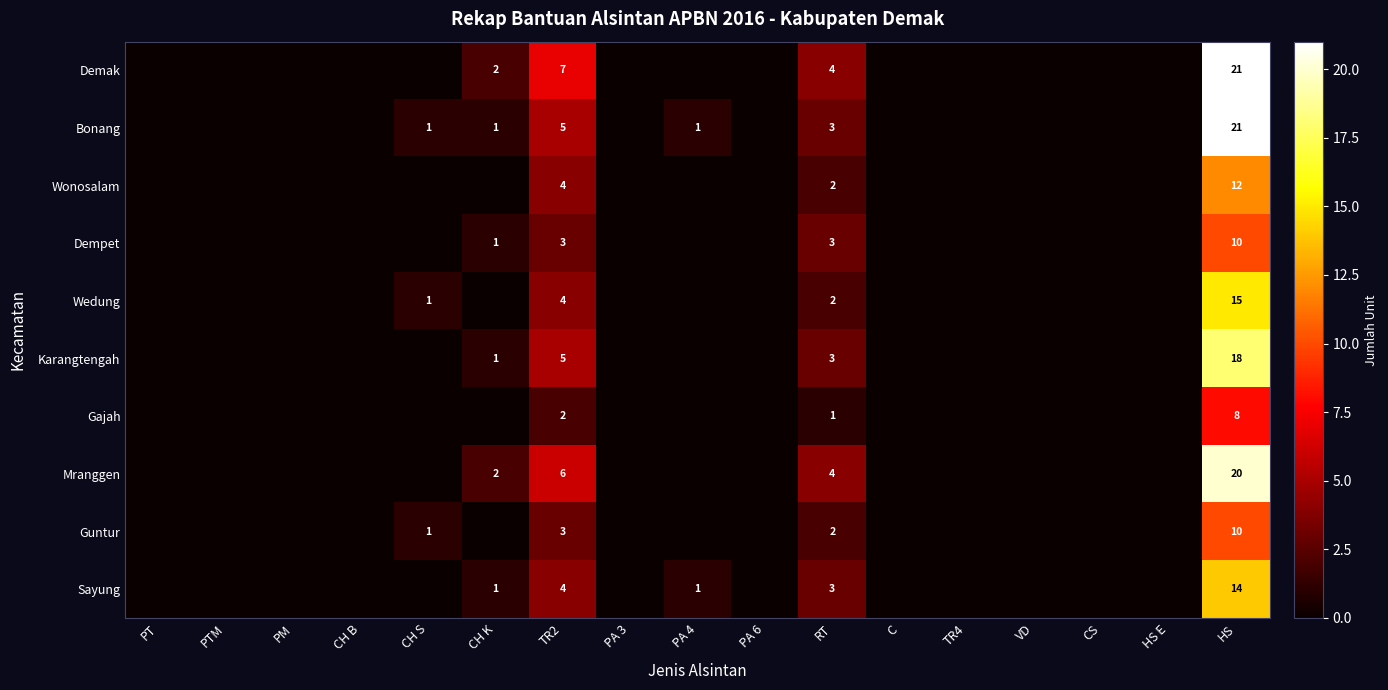

The value of Demak at CH K is 2. True or false?

True